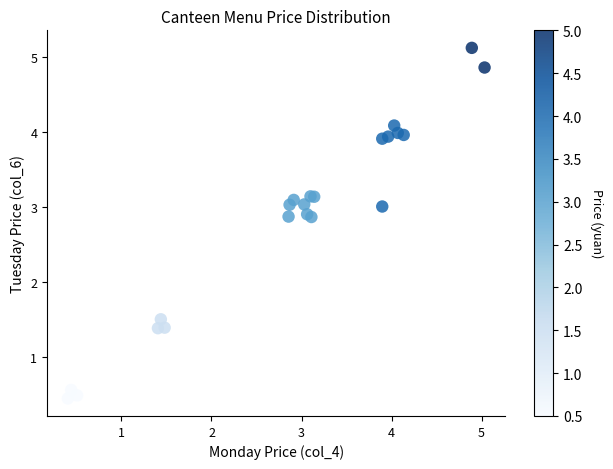

What Y value in the scatter plot is closest to 2?

1.5